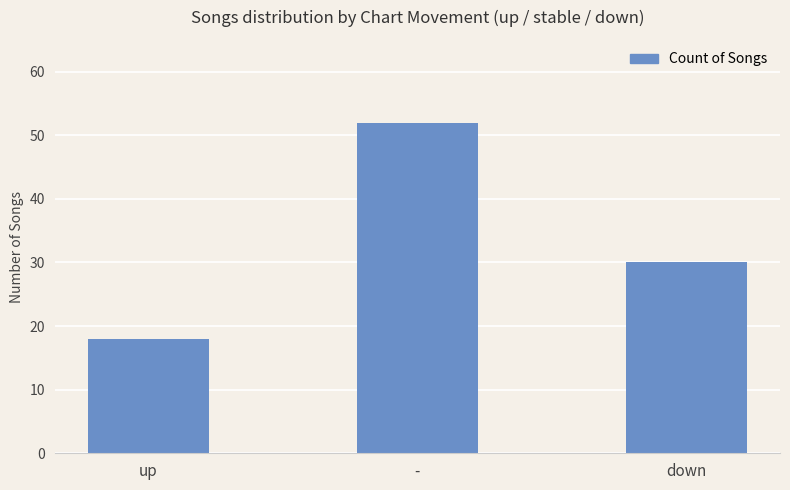

Rank the categories by value from lowest to highest.

up, down, -